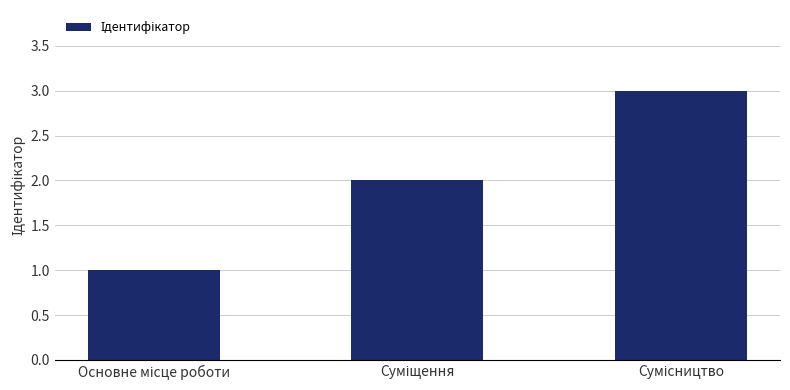

Reading left to right, list all the values displayed in this chart.

1	2	3